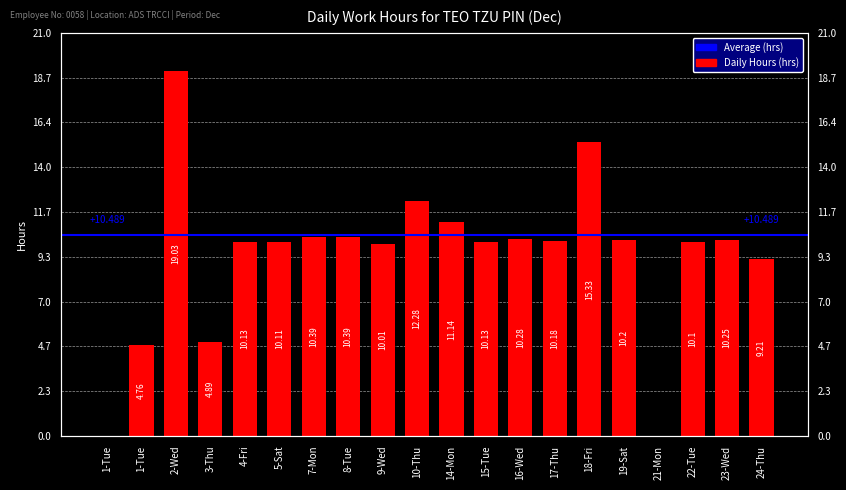

Is it true that the value at 10-Thu is 17.6?

False